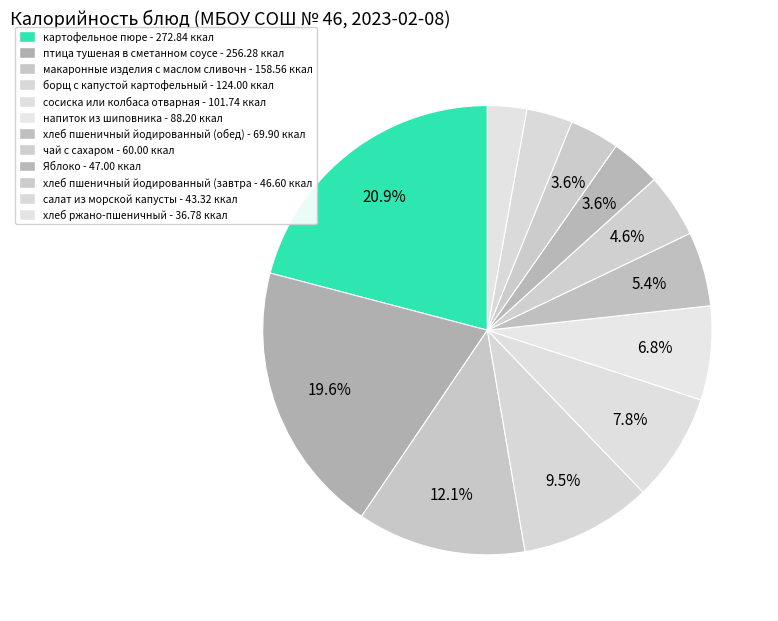

How many slices are in this pie chart?

12